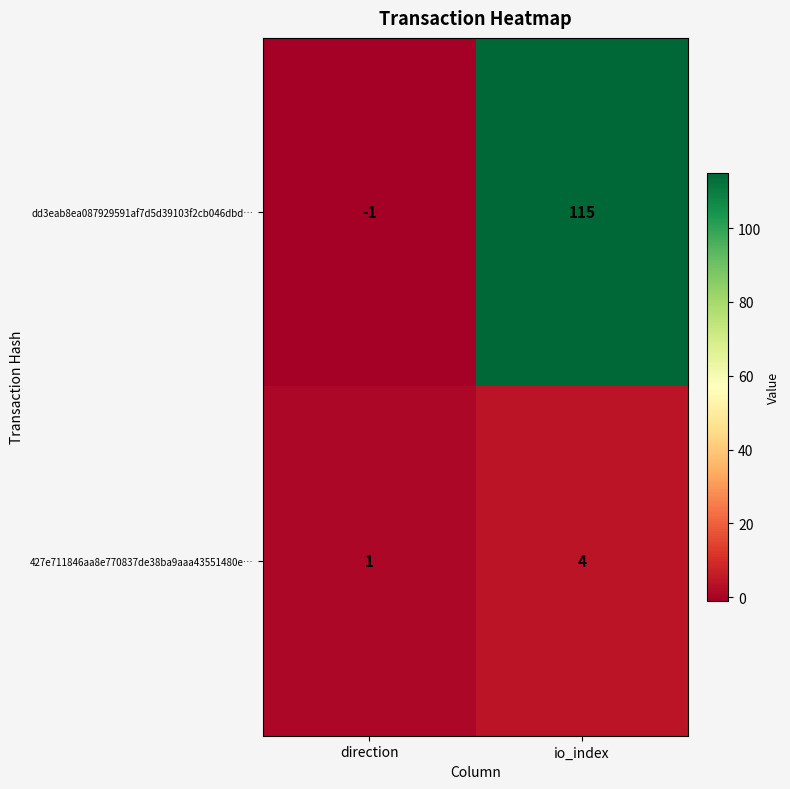

Reading left to right, what are all the values shown in this chart?

dd3eab8ea087929591af7d5d39103f2cb046dbd…: -1	115
427e711846aa8e770837de38ba9aaa43551480e…: 1	4